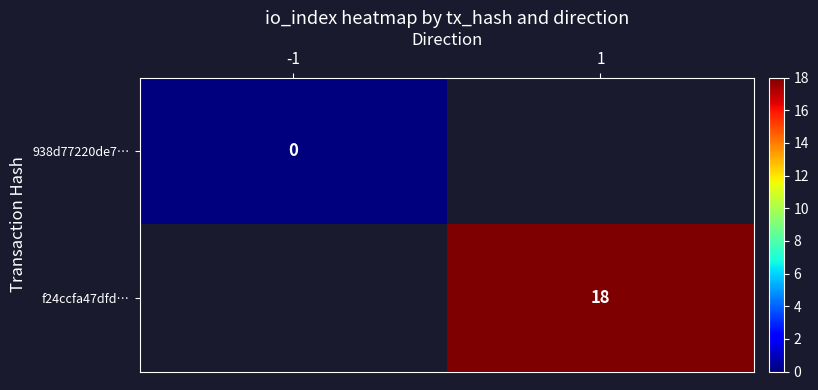

Rank the categories by f24ccfa47dfd… value from highest to lowest.

-1, 1